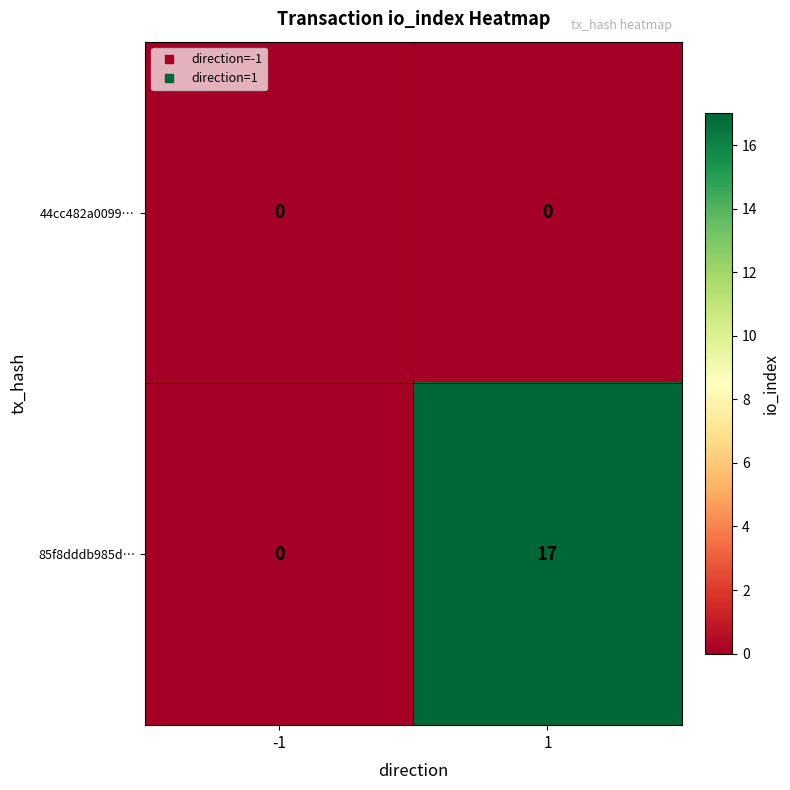

What is the sum of the 85f8dddb985d… values at -1 and 1?

17